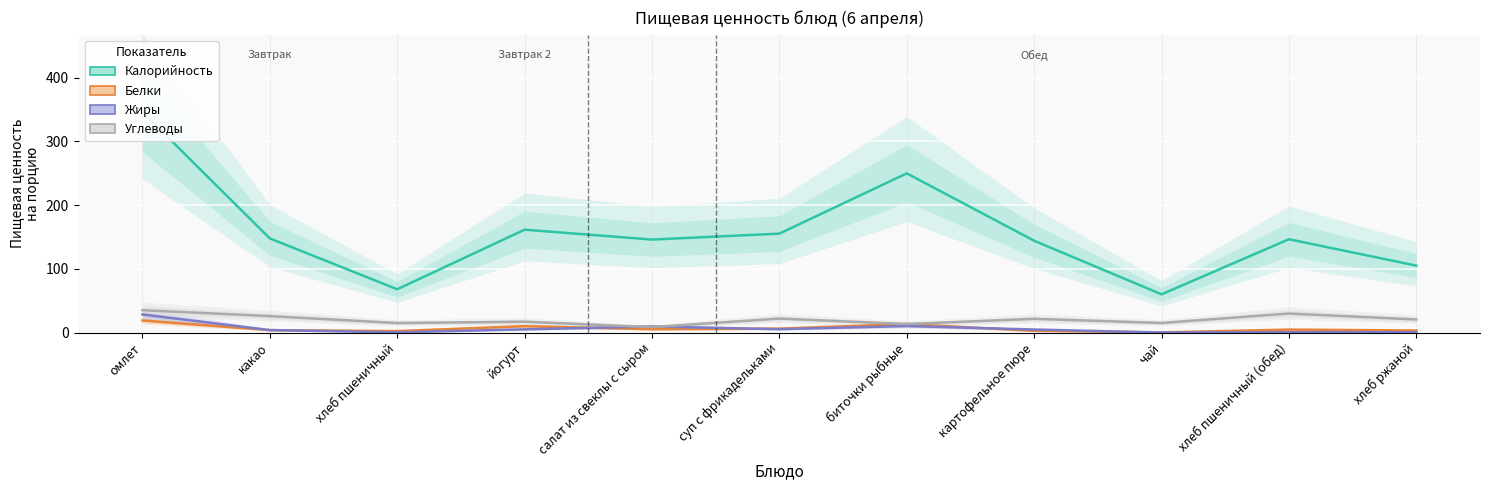

Which has a higher value, биточки рыбные or хлеб ржаной?

биточки рыбные